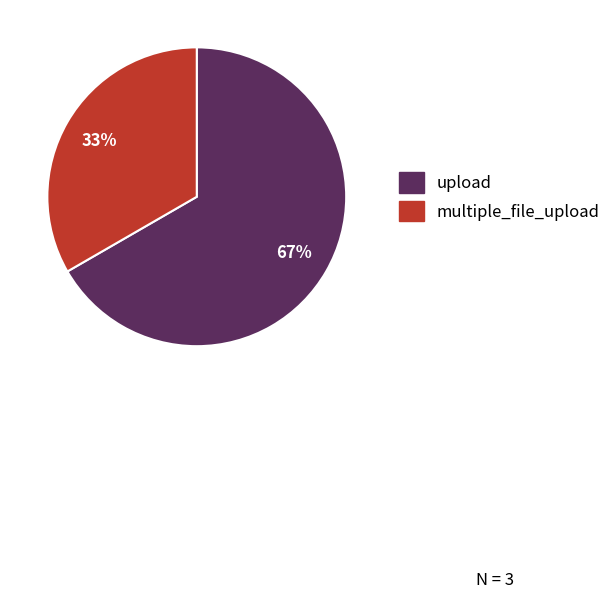

Count the number of slices in the pie.

2